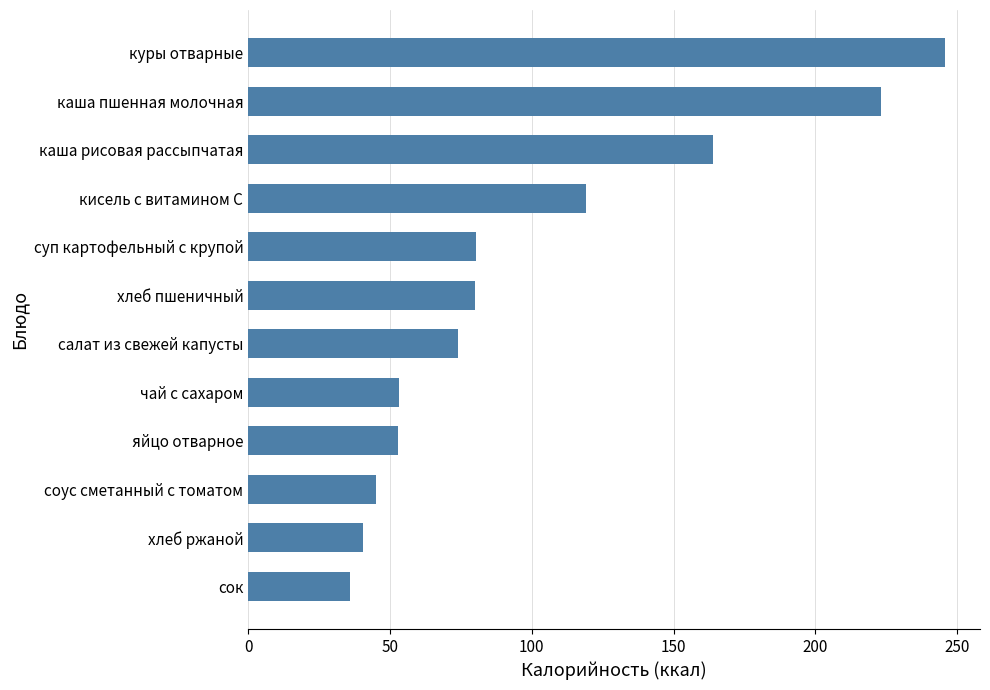

What is the greatest value displayed?

245.7